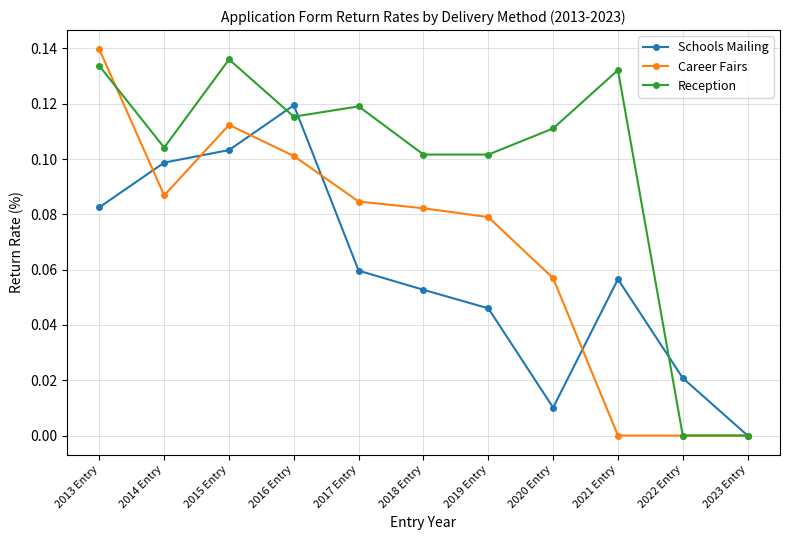

Between 2019 Entry and 2022 Entry, which series saw the biggest shift?

Reception